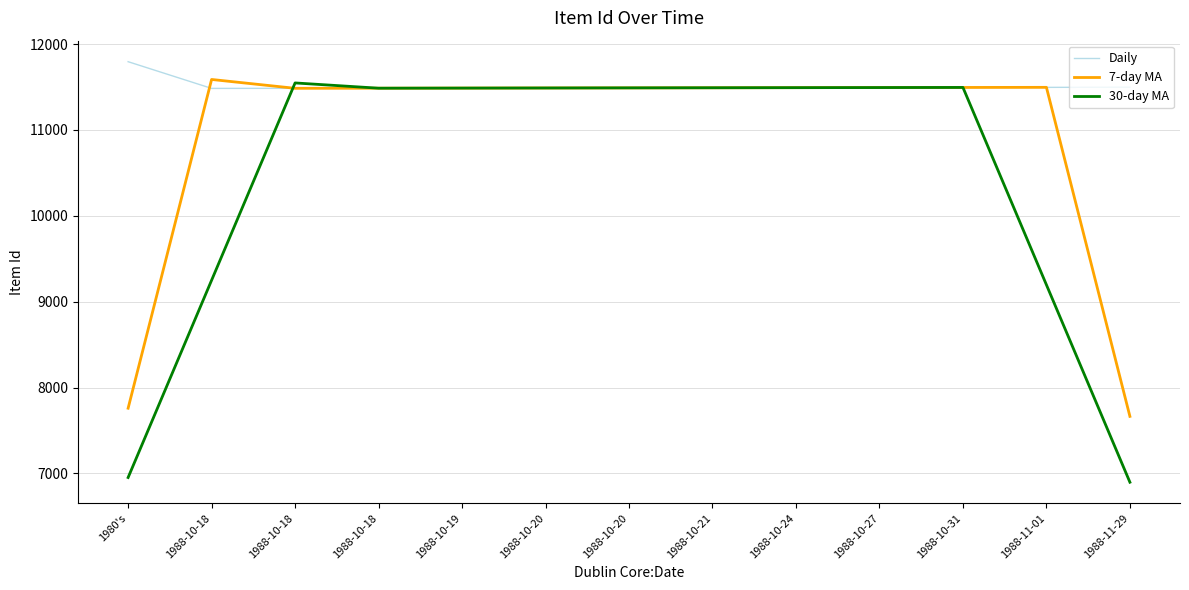

Reading left to right, what are all the values shown in this chart?

Daily: 1980's=11795.0	1988-10-18=11484.0	1988-10-18=11485.0	1988-10-18=11486.0	1988-10-19=11488.0	1988-10-20=11489.0	1988-10-20=11490.0	1988-10-21=11491.0	1988-10-24=11493.0	1988-10-27=11494.0	1988-10-31=11495.0	1988-11-01=11496.0	1988-11-29=11498.0
7-day MA: 1980's=7759.7	1988-10-18=11588.0	1988-10-18=11485.0	1988-10-18=11486.3	1988-10-19=11487.7	1988-10-20=11489.0	1988-10-20=11490.0	1988-10-21=11491.3	1988-10-24=11492.7	1988-10-27=11494.0	1988-10-31=11495.0	1988-11-01=11496.3	1988-11-29=7664.7
30-day MA: 1980's=6952.8	1988-10-18=9250.0	1988-10-18=11547.6	1988-10-18=11486.4	1988-10-19=11487.6	1988-10-20=11488.8	1988-10-20=11490.2	1988-10-21=11491.4	1988-10-24=11492.6	1988-10-27=11493.8	1988-10-31=11495.2	1988-11-01=9196.6	1988-11-29=6897.8